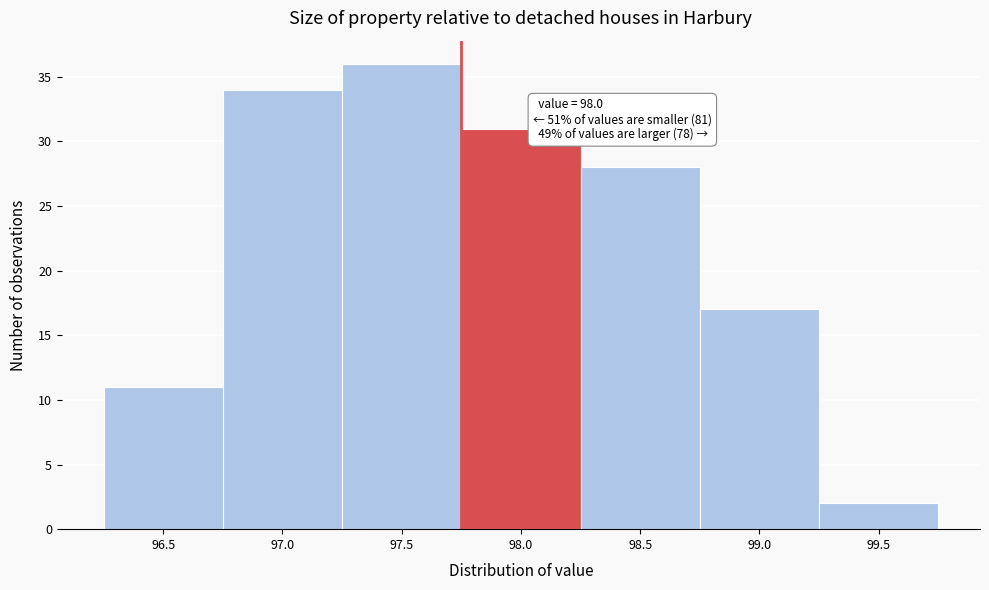

Reading left to right, transcribe all the data shown in this chart.

96.5=11	97.0=34	97.5=36	98.0=31	98.5=28	99.0=17	99.5=2